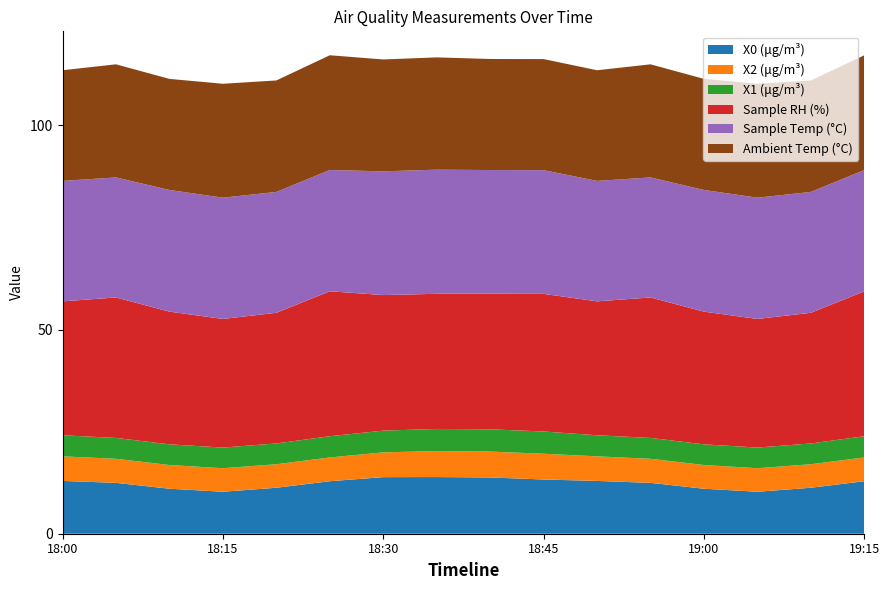

Reading right to left, extract all data points from this chart.

X0 (μg/m³): 12.9	11.3	10.3	11.0	12.5	12.9	13.3	13.8	13.9	13.9	12.9	11.3	10.3	11.0	12.5	12.9
X2 (μg/m³): 5.8	5.8	5.8	5.8	5.9	6.0	6.3	6.3	6.3	6.1	5.8	5.8	5.8	5.8	5.9	6.0
X1 (μg/m³): 5.2	5.1	5.1	5.1	5.1	5.2	5.5	5.5	5.4	5.3	5.2	5.1	5.1	5.1	5.1	5.2
Sample RH (%): 35.5	32.0	31.5	32.5	34.4	32.8	33.7	33.2	33.1	33.2	35.5	32.0	31.5	32.5	34.4	32.8
Sample Temp (°C): 29.7	29.6	29.7	29.8	29.4	29.5	30.3	30.3	30.4	30.3	29.7	29.6	29.7	29.8	29.4	29.5
Ambient Temp (°C): 28.1	27.3	27.9	27.2	27.7	27.1	27.2	27.2	27.5	27.4	28.1	27.3	27.9	27.2	27.7	27.1